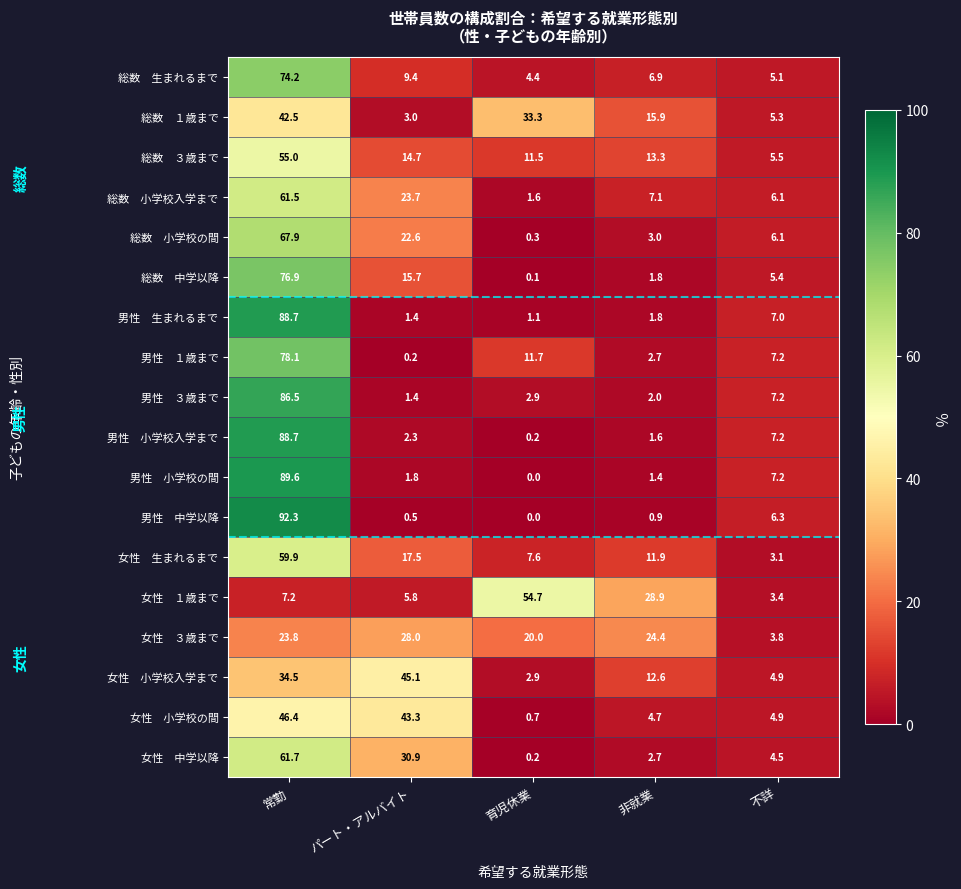

At which category does the chart reach its minimum across all series?

育児休業